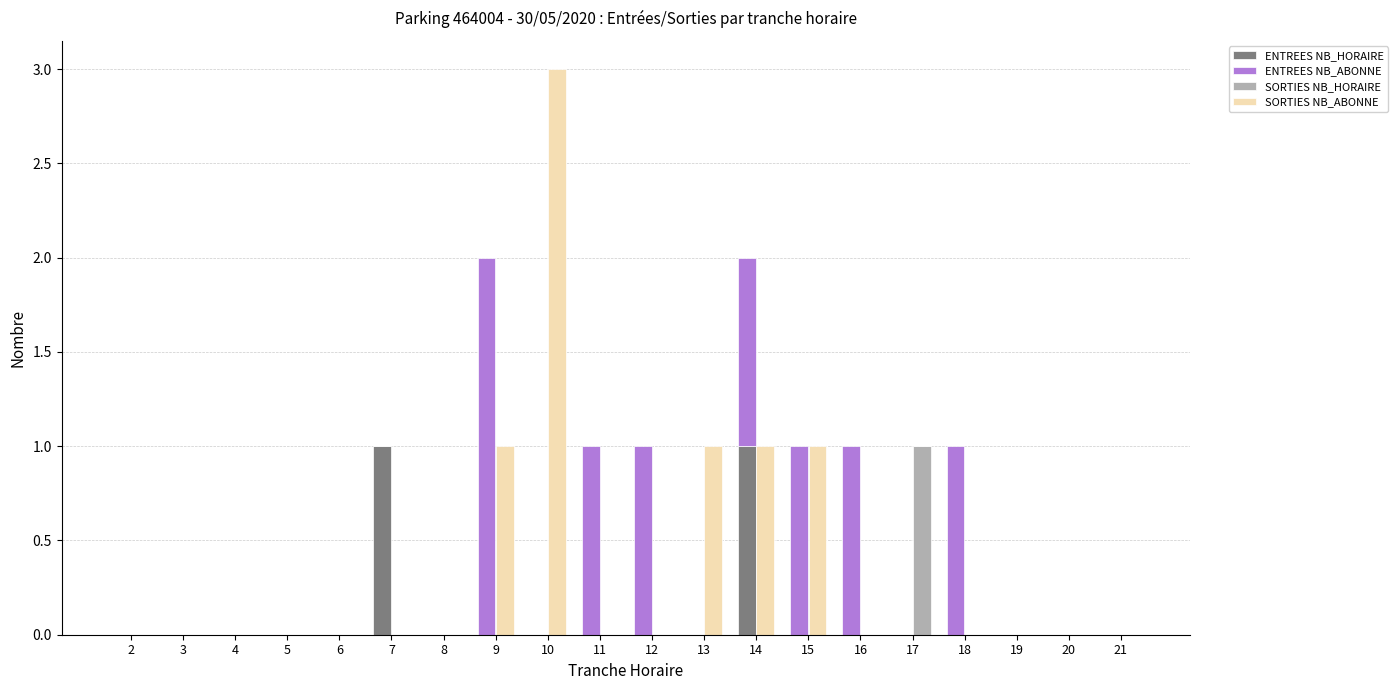

Which series has the largest total across all categories?

ENTREES NB_ABONNE